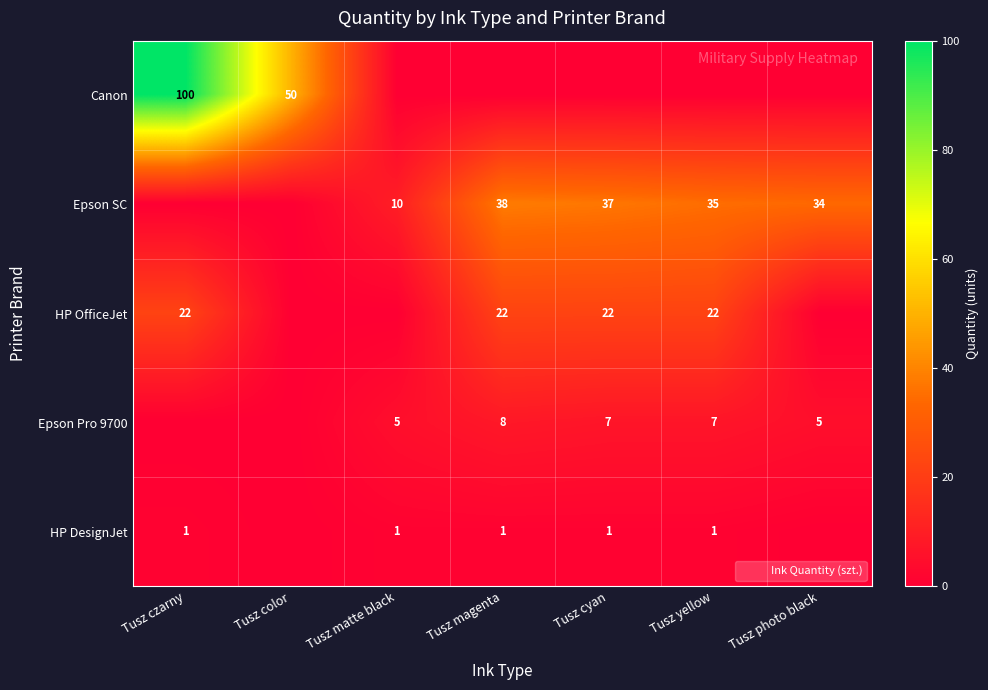

Count the number of categories in the chart.

7